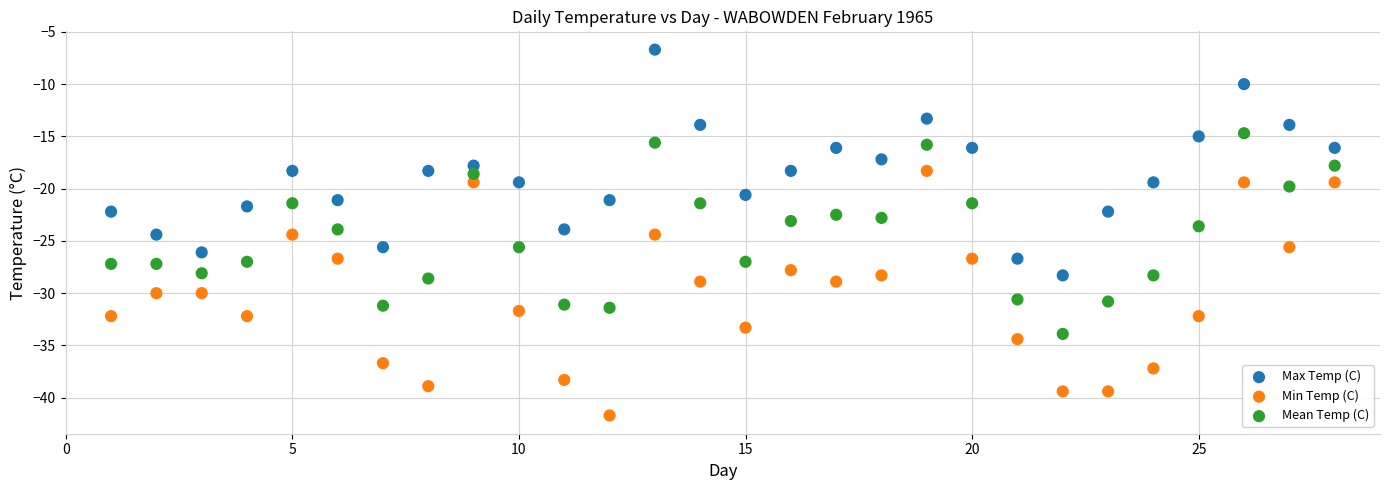

Across all data points, what is the range of Y values (max minus min)?

35.0